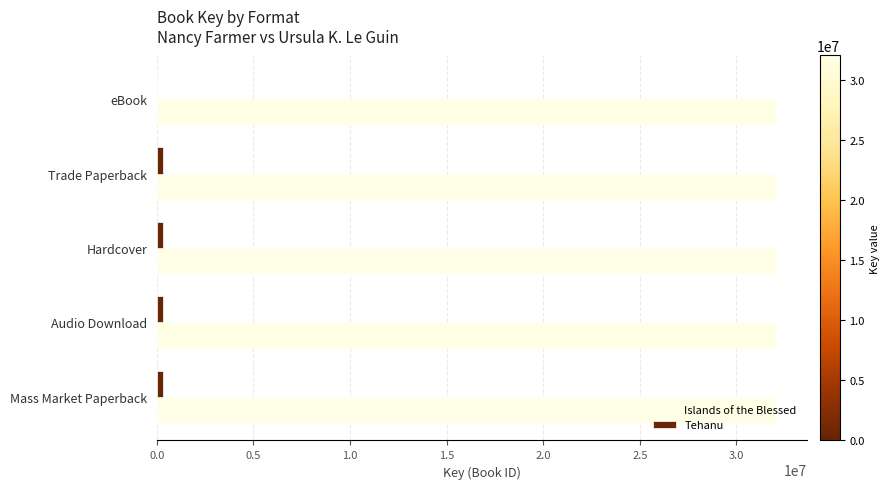

What is the total value across all series at eBook?

32034992